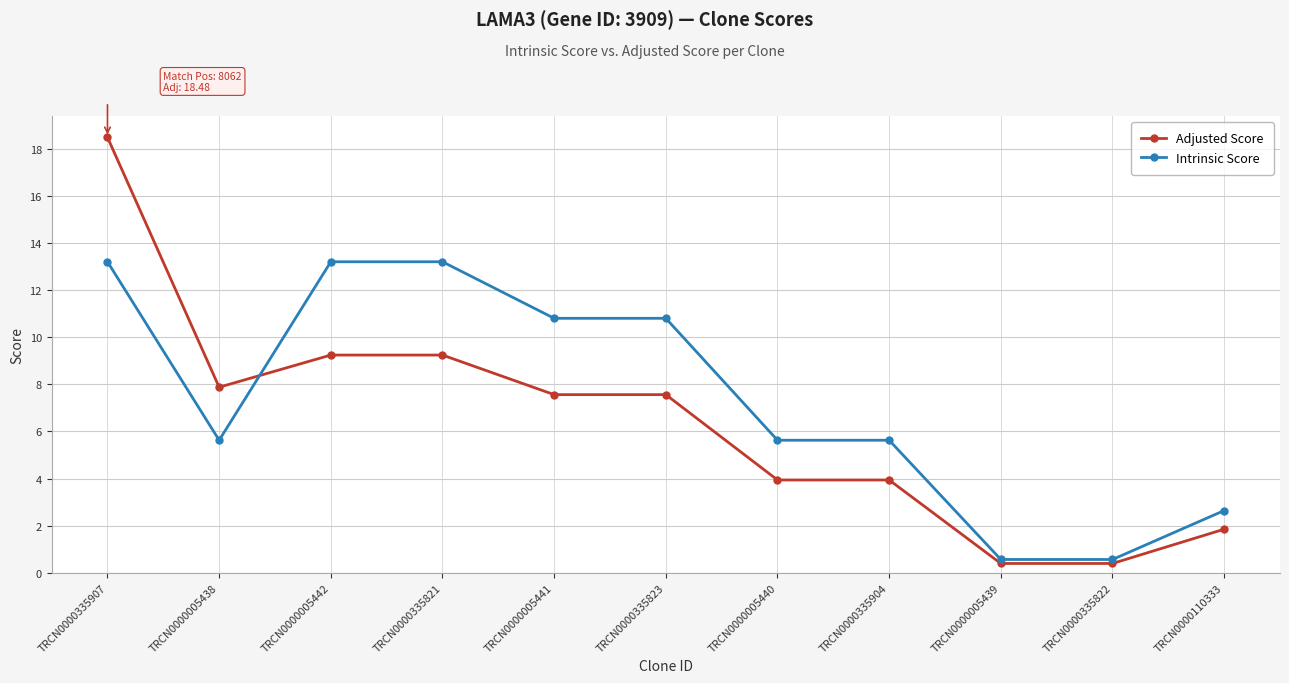

Which series ends up on top after the final intersection of Adjusted Score and Intrinsic Score?

Intrinsic Score